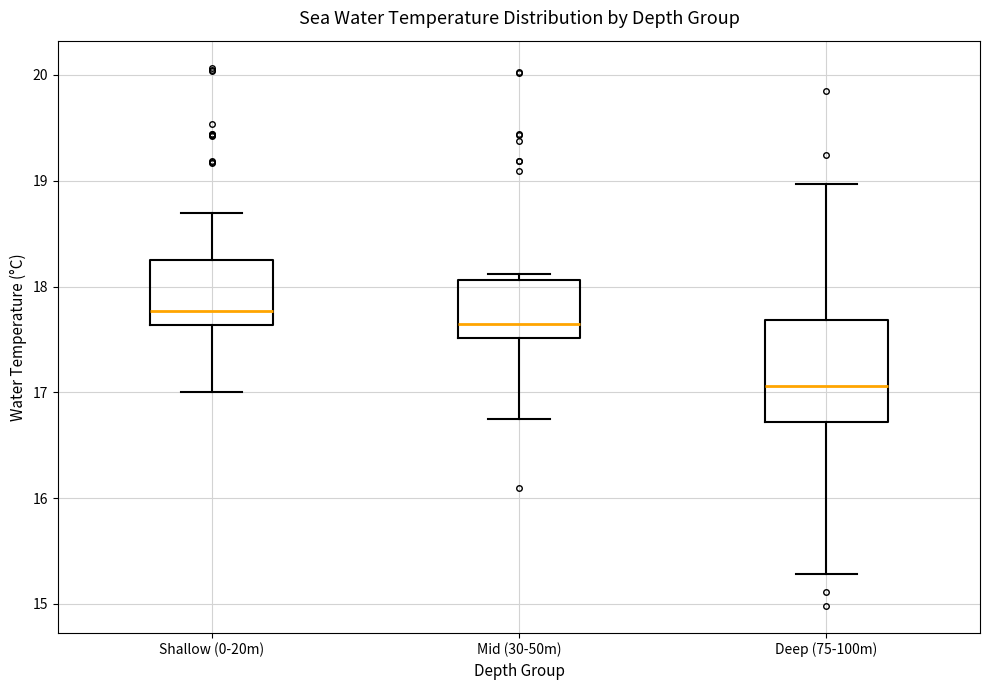

Which box's median line is the highest?

Shallow (0-20m)